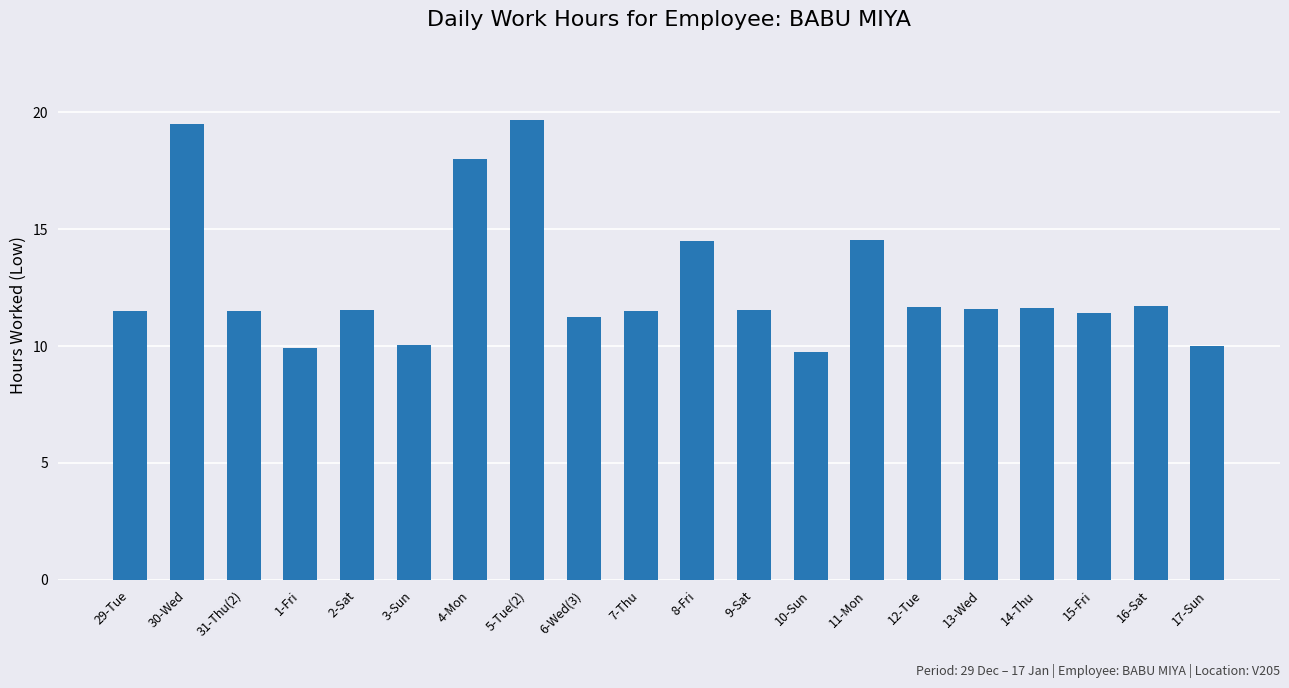

Which has a higher value, 30-Wed or 8-Fri?

30-Wed